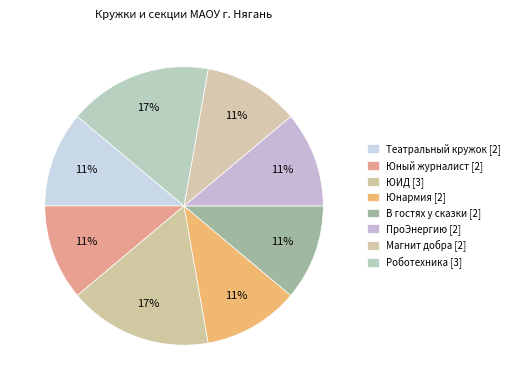

To the nearest percent, what is the average slice percentage?

12%